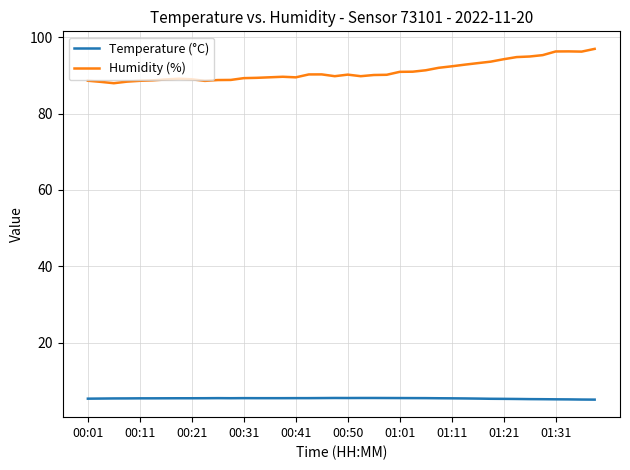

Which series has the largest total across all categories?

Humidity (%)